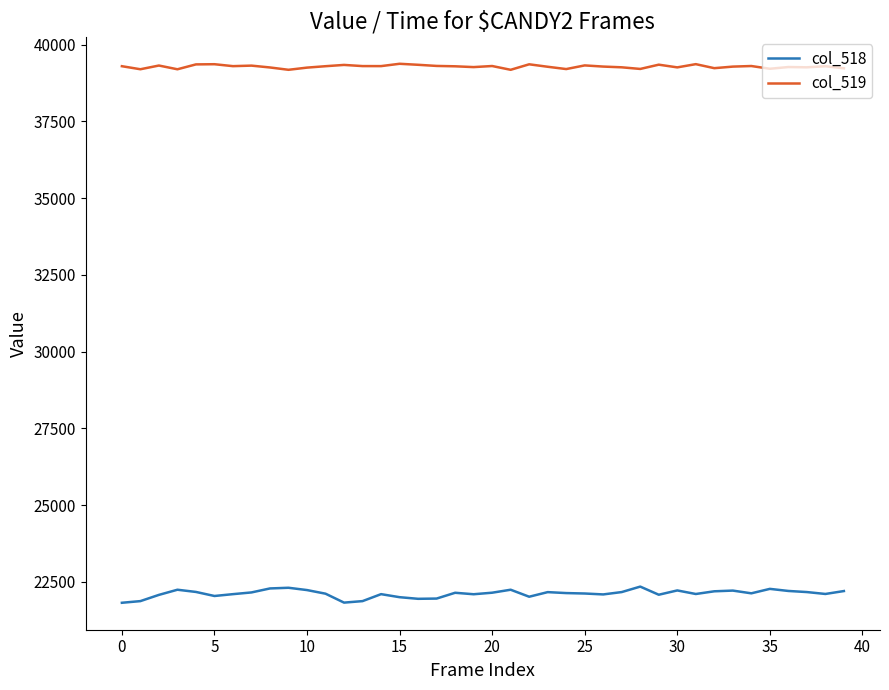

True or false: col_518 and col_519 intersect in this chart.

False